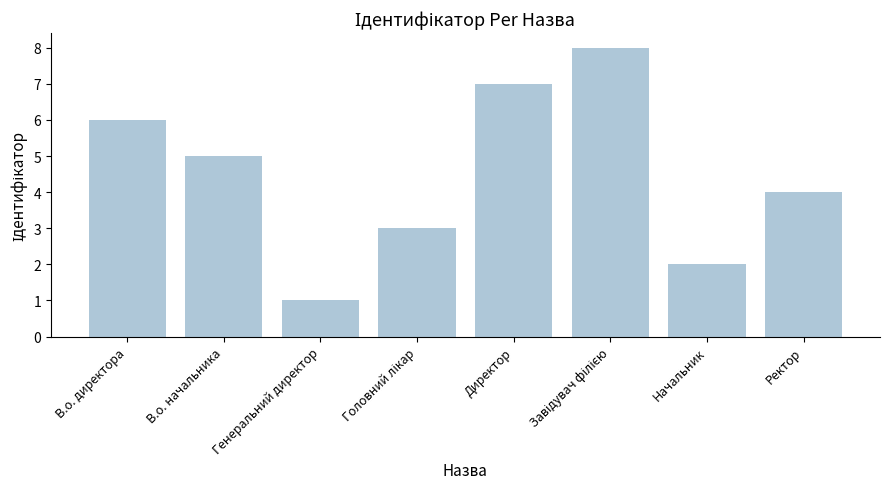

What is the sum of the values at Директор and В.о. директора?

13